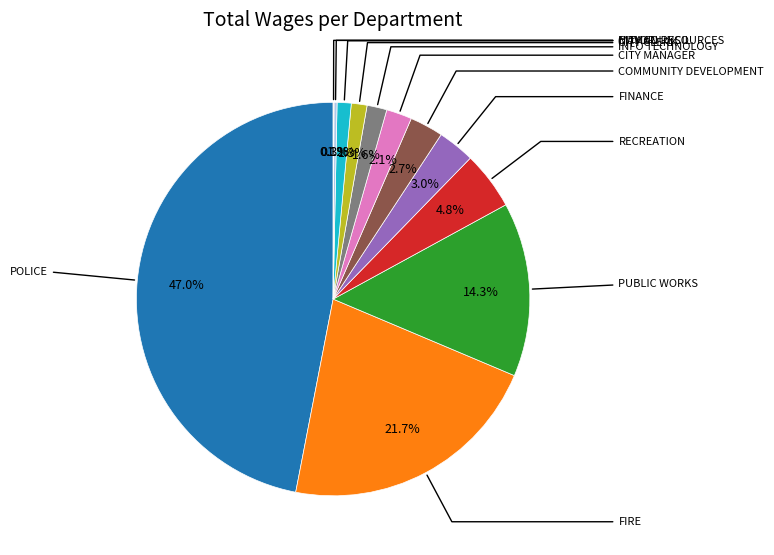

To the nearest percent, what is the difference between the largest and smallest slice percentages?

47%